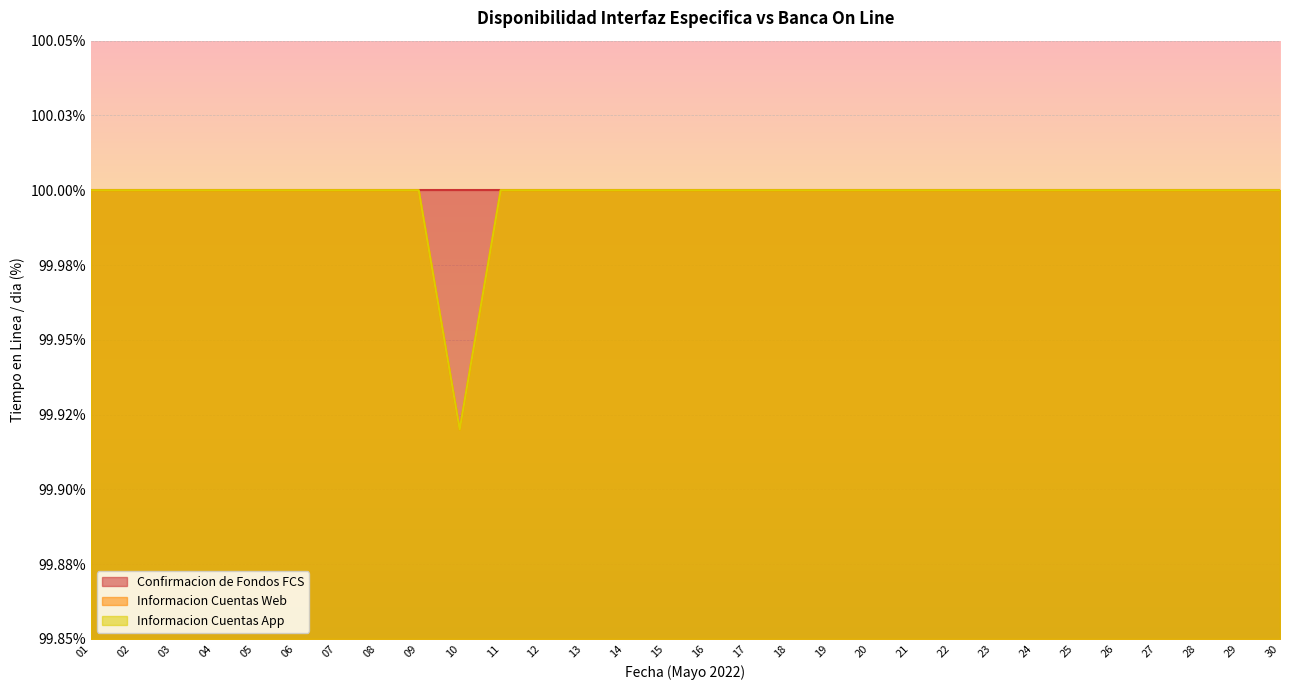

How many Informacion Cuentas App values are between 100 and 101?

29